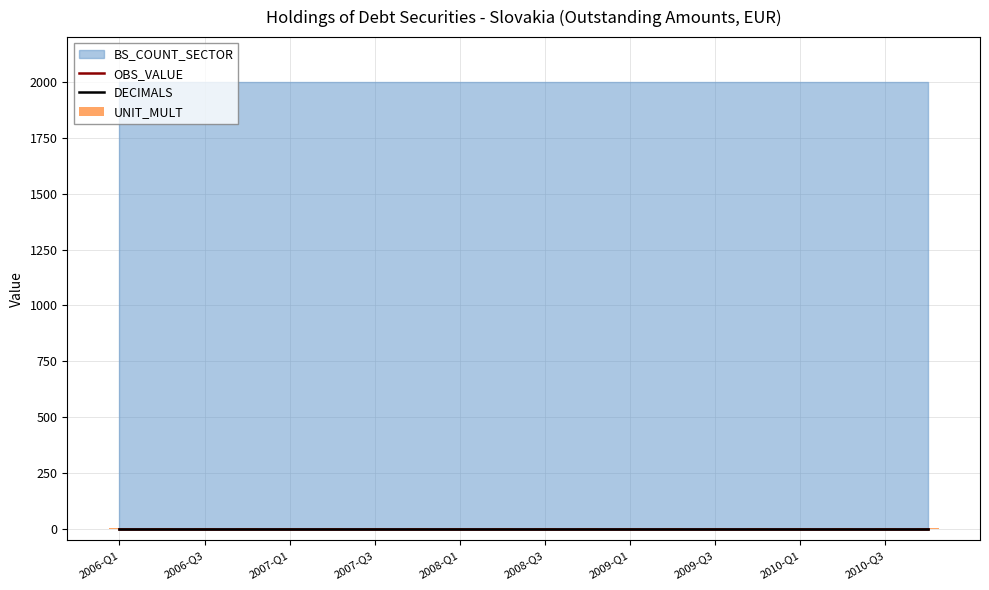

Which has a higher value, 18 or 19?

18